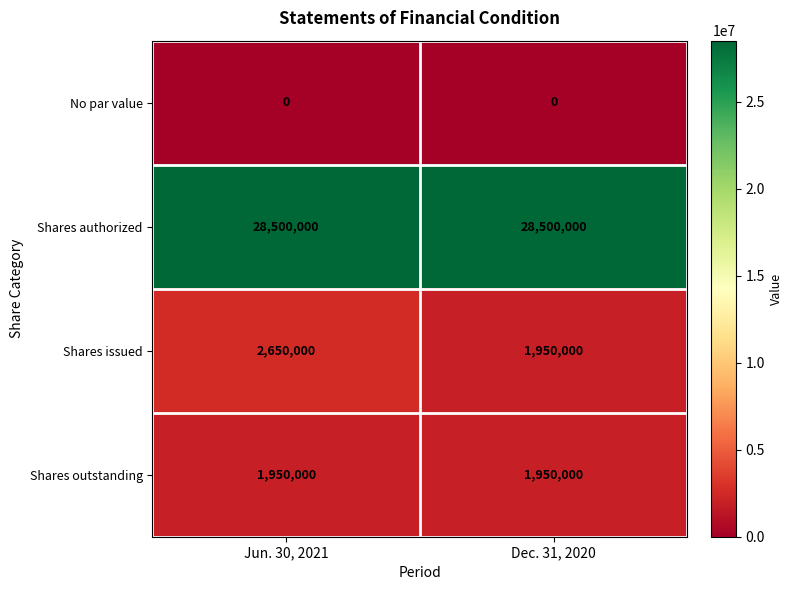

What is the difference between the highest and lowest values at Dec. 31, 2020?

28500000